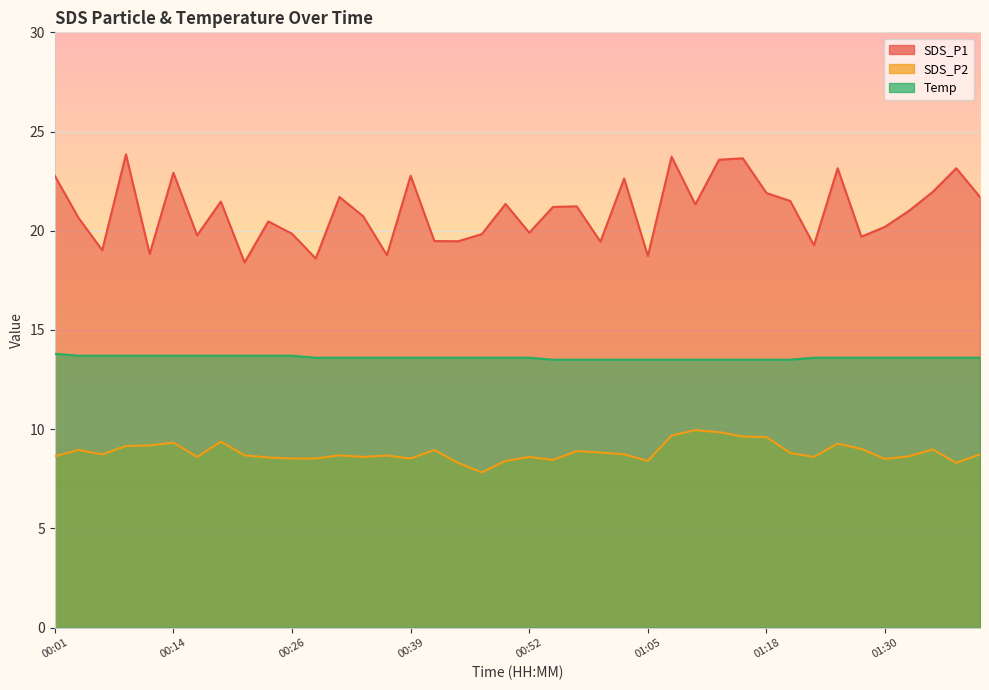

What is the minimum value shown in the chart?

7.8